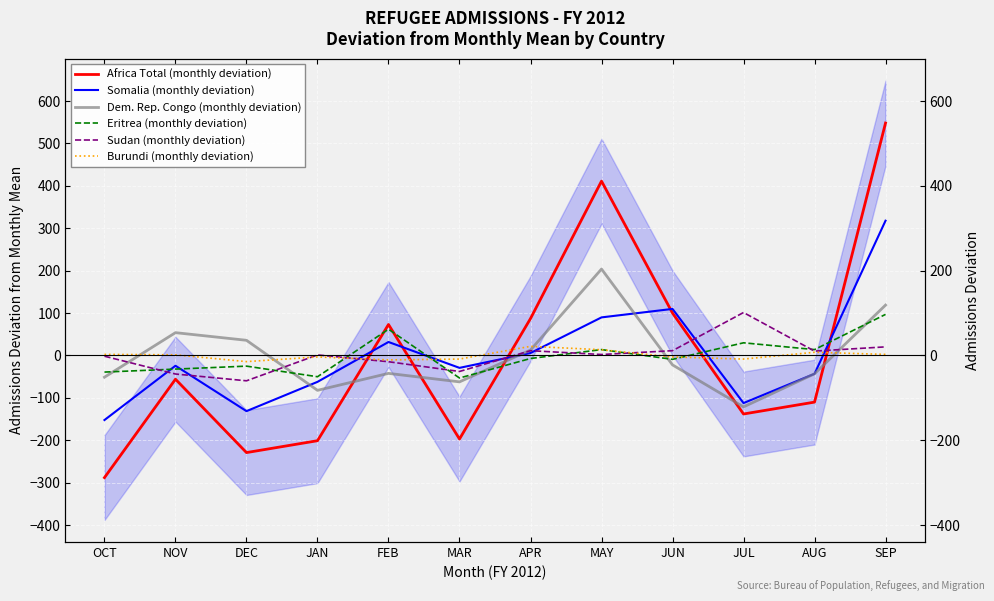

What is the minimum value shown in the chart?

-288.0